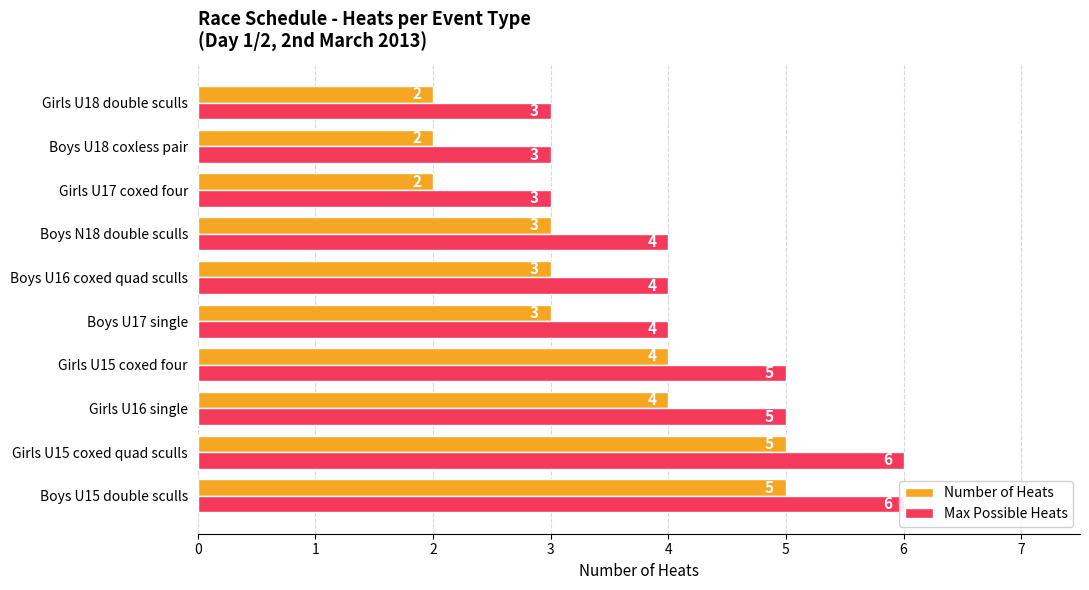

What is the value of the Max Possible Heats bar at the 8th from the left?

3